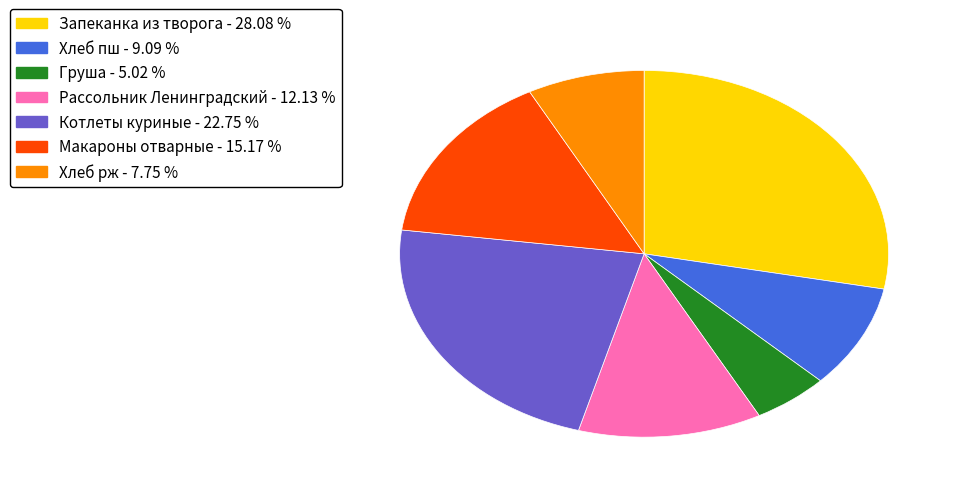

Combined, do Макароны отварные and Груша account for over 50%?

No